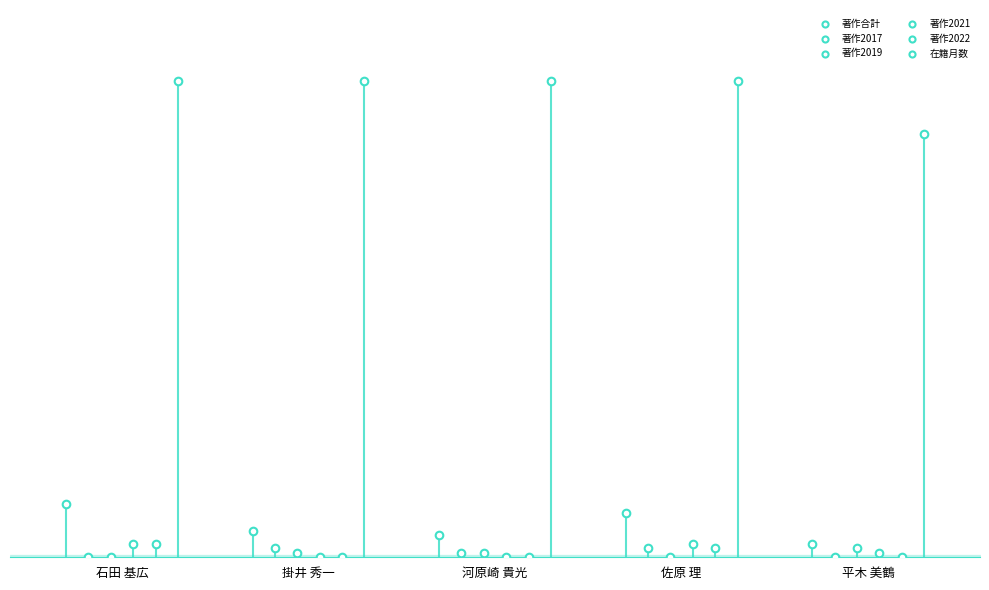

Which series contains the lowest Y value?

著作2017